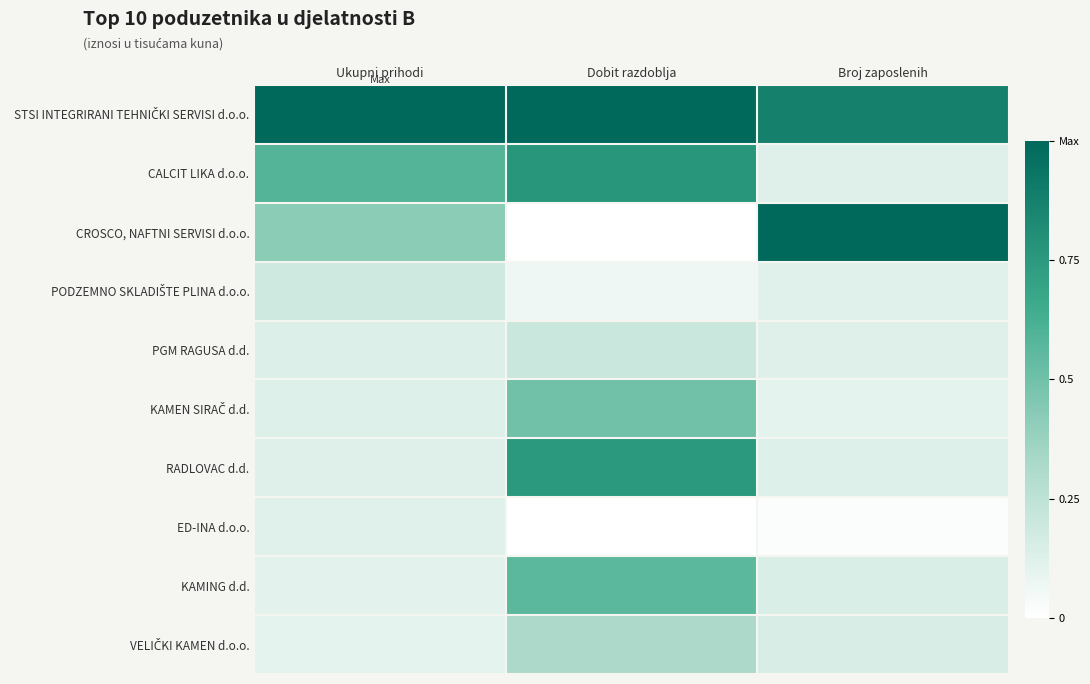

At which category is the sum across all series the highest?

Dobit razdoblja